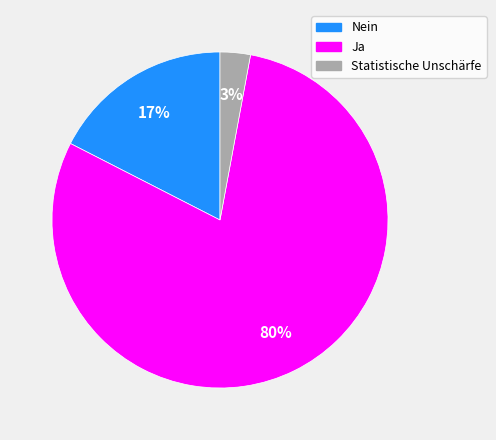

To the nearest percent, what is the difference between the largest and smallest slice percentages?

77%